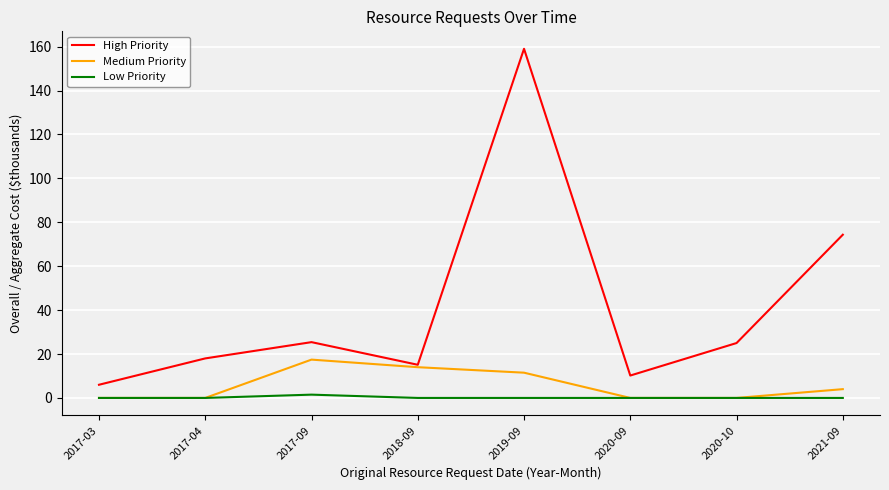

What is the greatest value displayed?

159.0